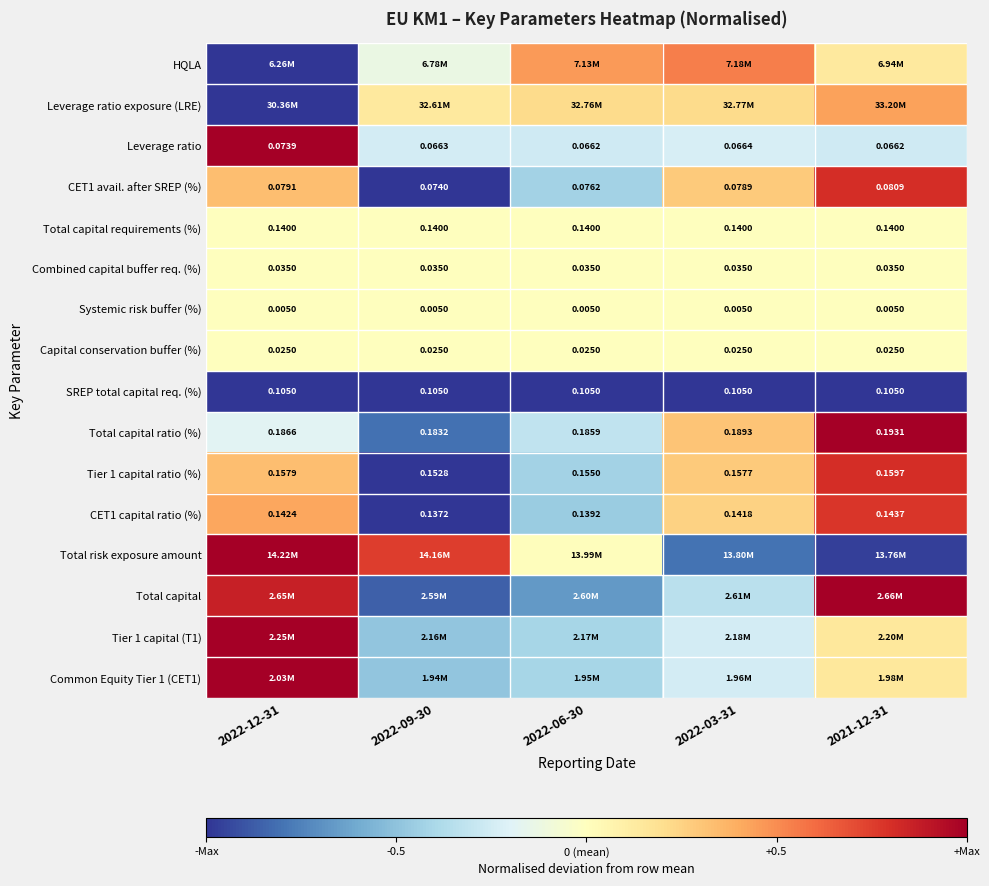

Is the value of Tier 1 capital ratio (%) at 2022-03-31 greater than the value of Combined capital buffer req. (%) at 2022-03-31?

Yes